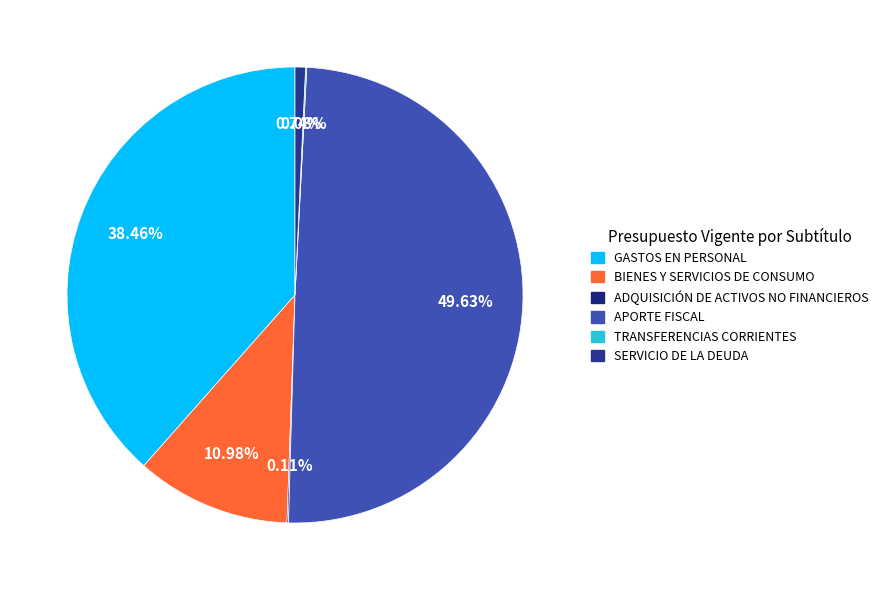

Which has a higher value, APORTE FISCAL or SERVICIO DE LA DEUDA?

APORTE FISCAL